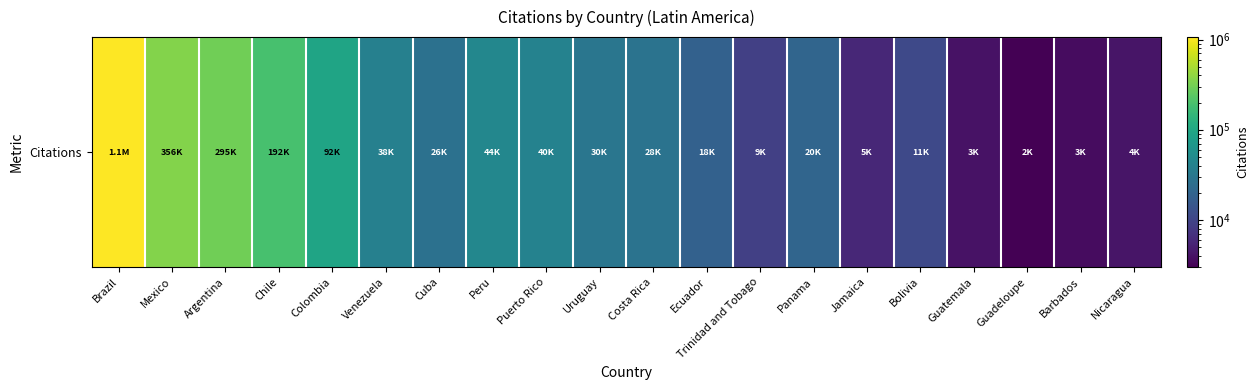

How many categories are shown in the chart?

20